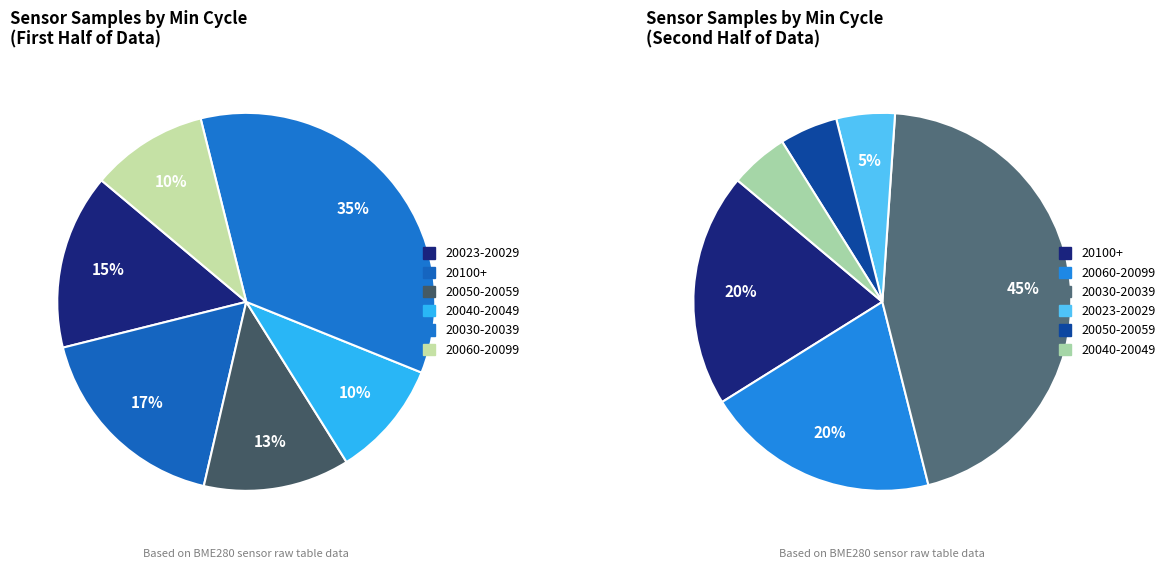

How many slices are in this pie chart?

12